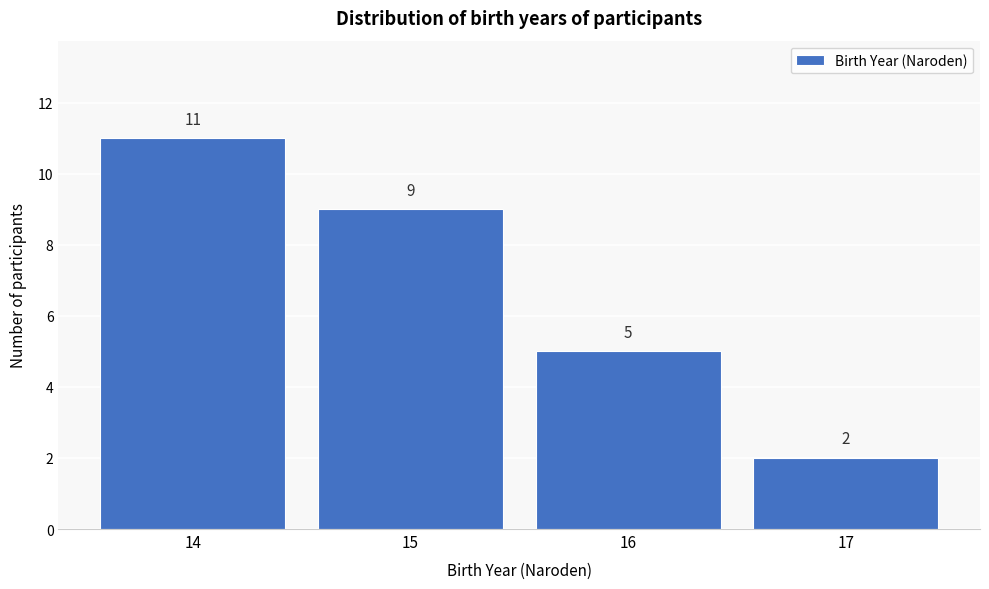

Reading right to left, transcribe all the data shown in this chart.

17=2	16=5	15=9	14=11